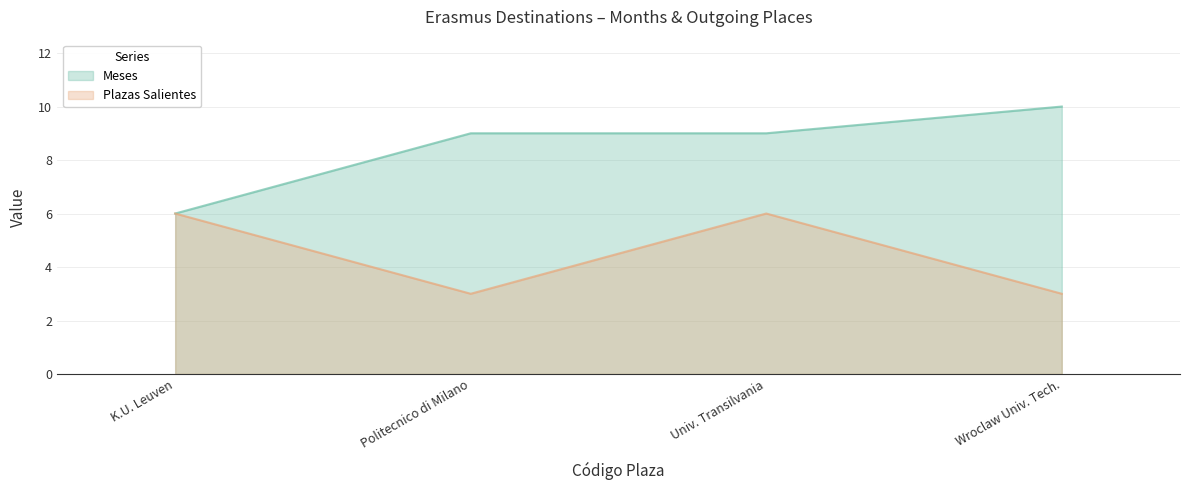

At Politecnico di Milano, list the series in order from smallest to largest.

Plazas Salientes, Meses